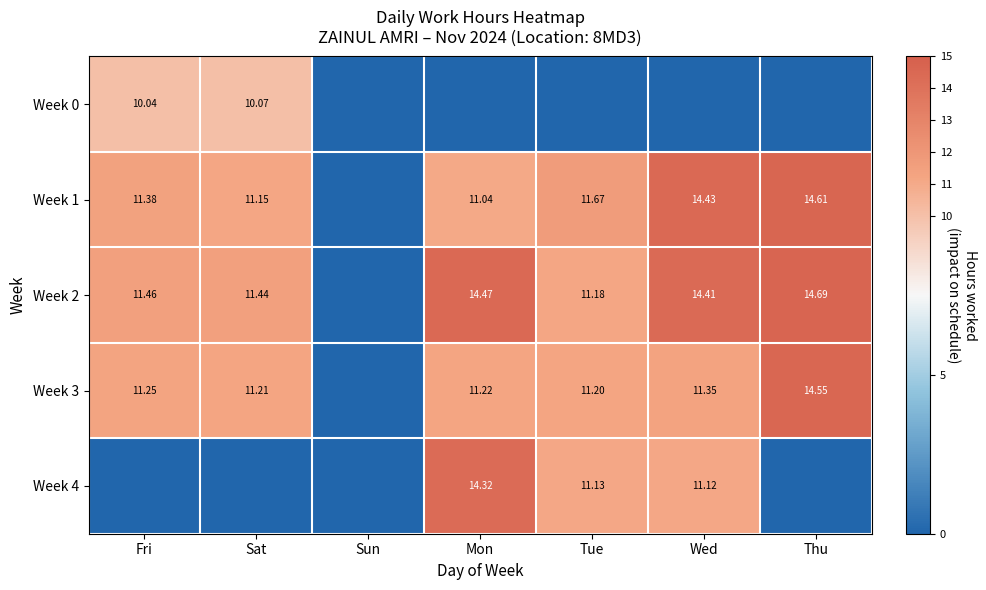

What is the sum of the Week 0 values at Fri and Mon?

10.0